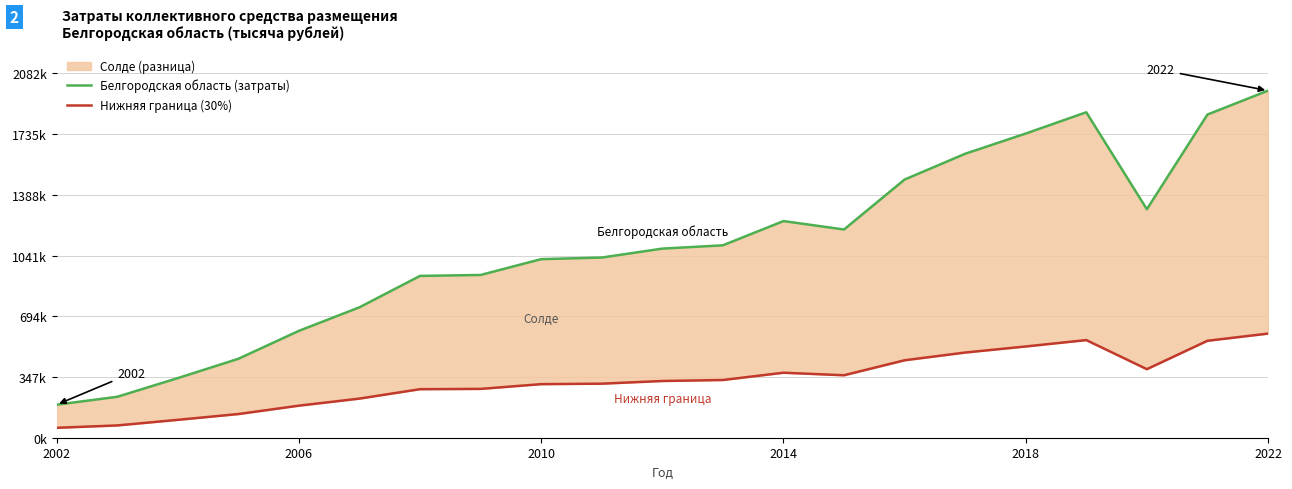

Which series has the largest total across all categories?

Белгородская область (затраты)